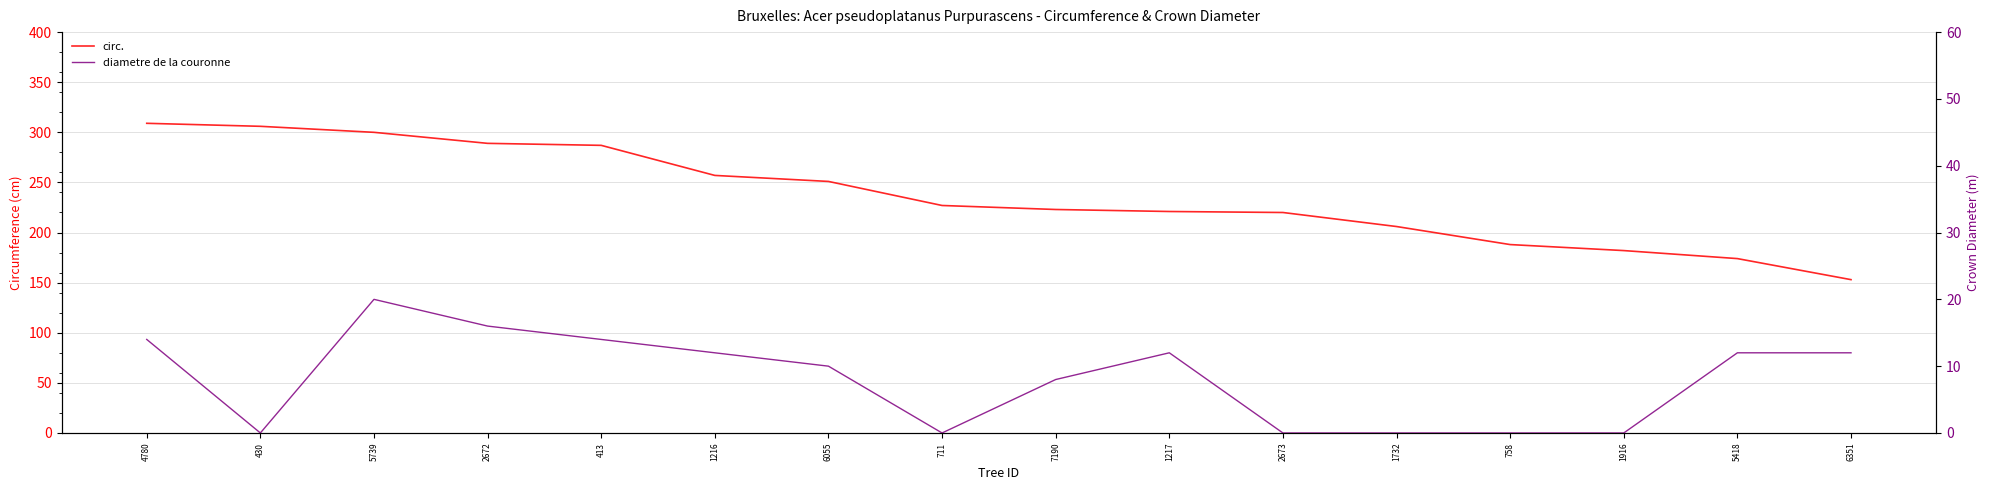

Between 6055 and 758, which series saw the biggest shift?

circ.